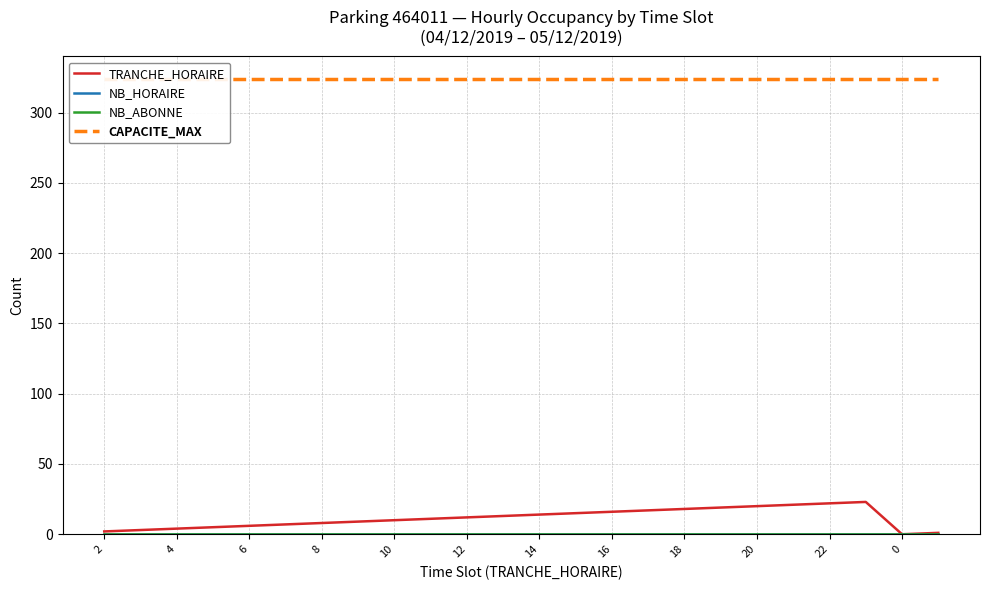

At 0, list the series in order from smallest to largest.

NB_HORAIRE, NB_ABONNE, TRANCHE_HORAIRE, CAPACITE_MAX